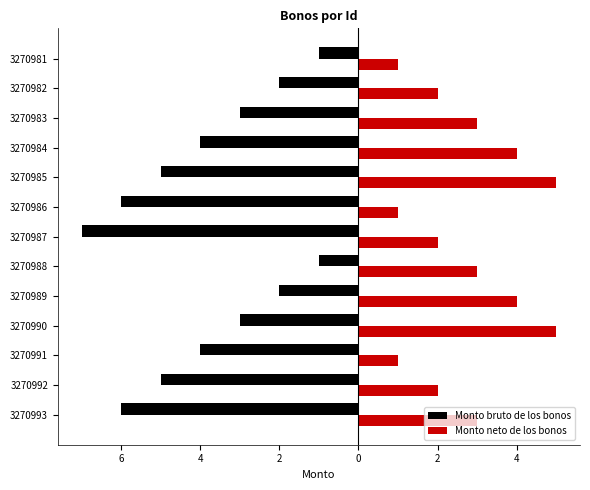

What are all the series names shown in the legend?

Monto bruto de los bonos, Monto neto de los bonos